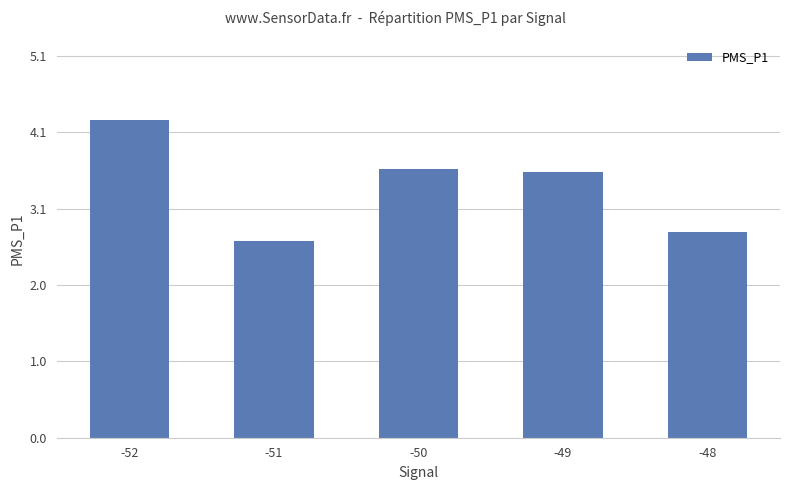

Is it true that the value at -52 is 5.5?

False